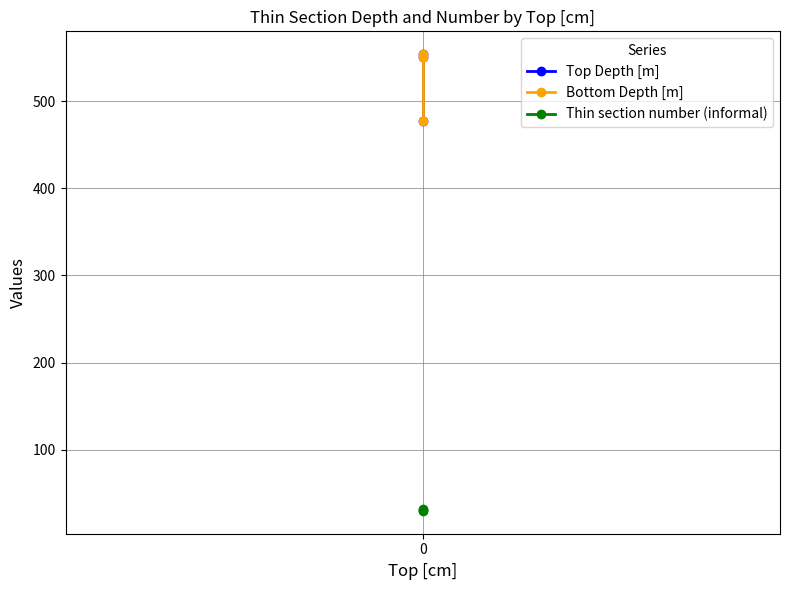

True or false: Bottom Depth [m] has a value of 477.5 at 0.

True